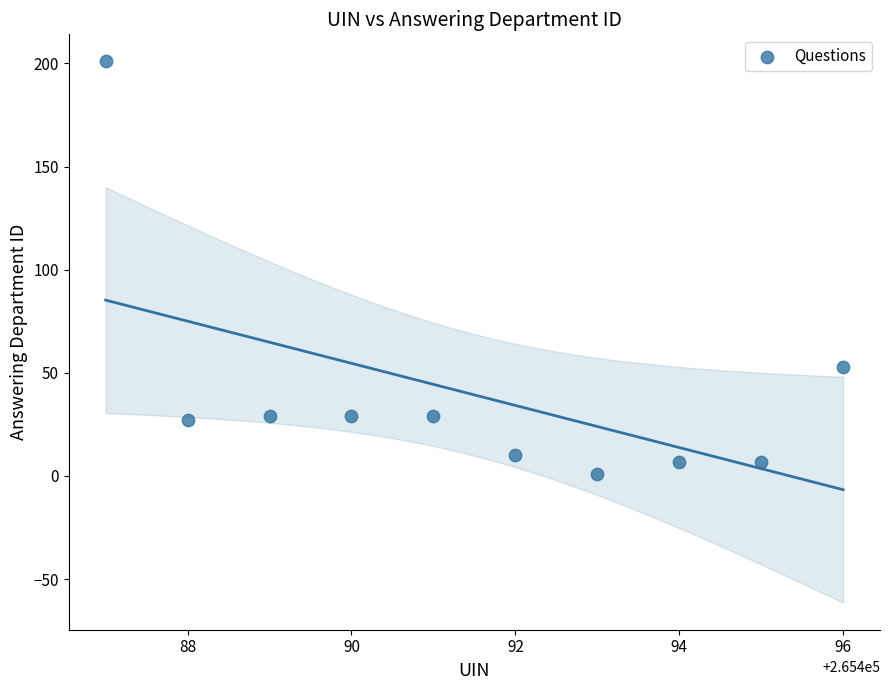

What is the average Y value?

39